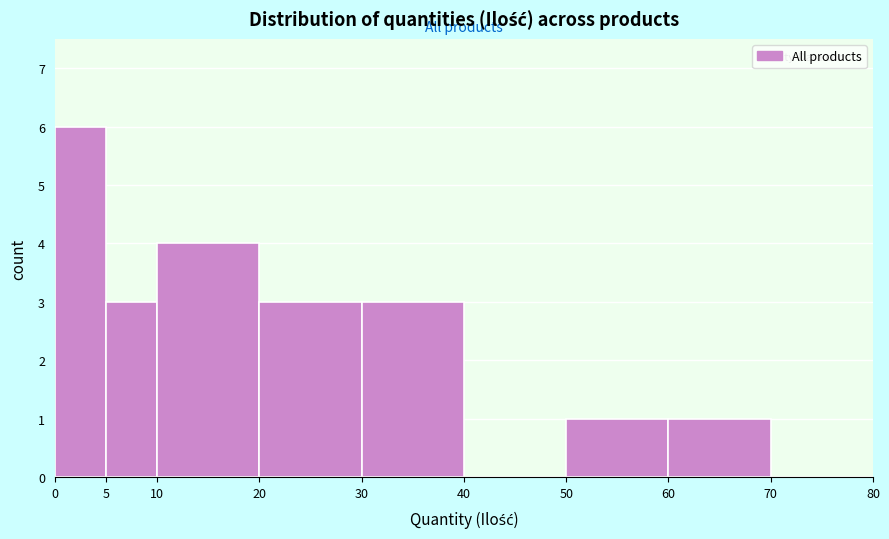

Reading left to right, list every bar in this chart as the range it spans on the x-axis followed by its height. The values are not printed on the chart, so give them approximately, as read against the axis.

0 to 5: 6
5 to 10: 3
10 to 20: 4
20 to 30: 3
30 to 40: 3
40 to 50: 0
50 to 60: 1
60 to 70: 1
70 to 80: 0